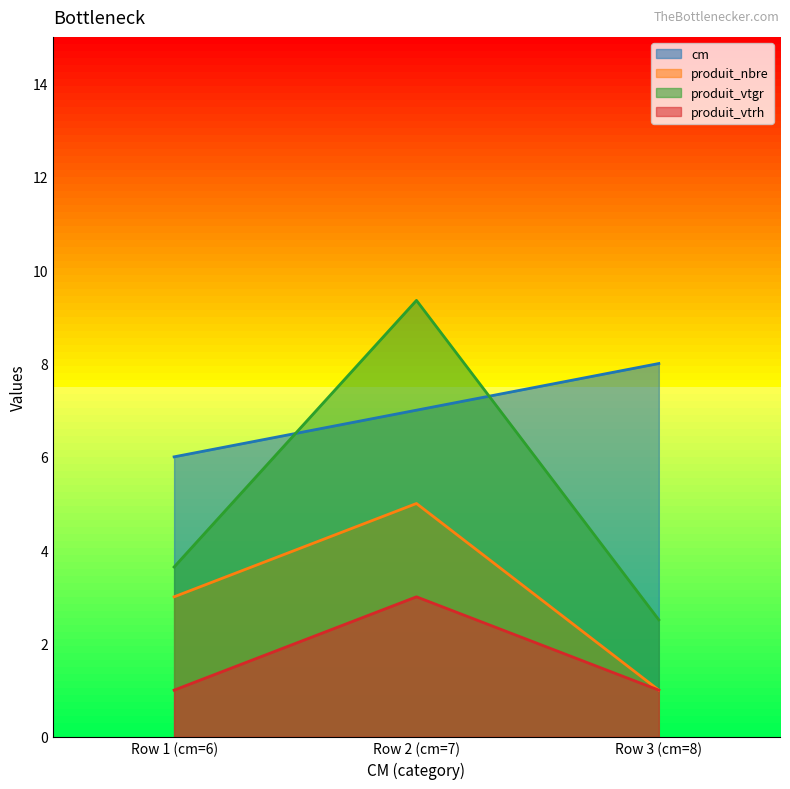

How many produit_nbre values are between 1 and 5?

3